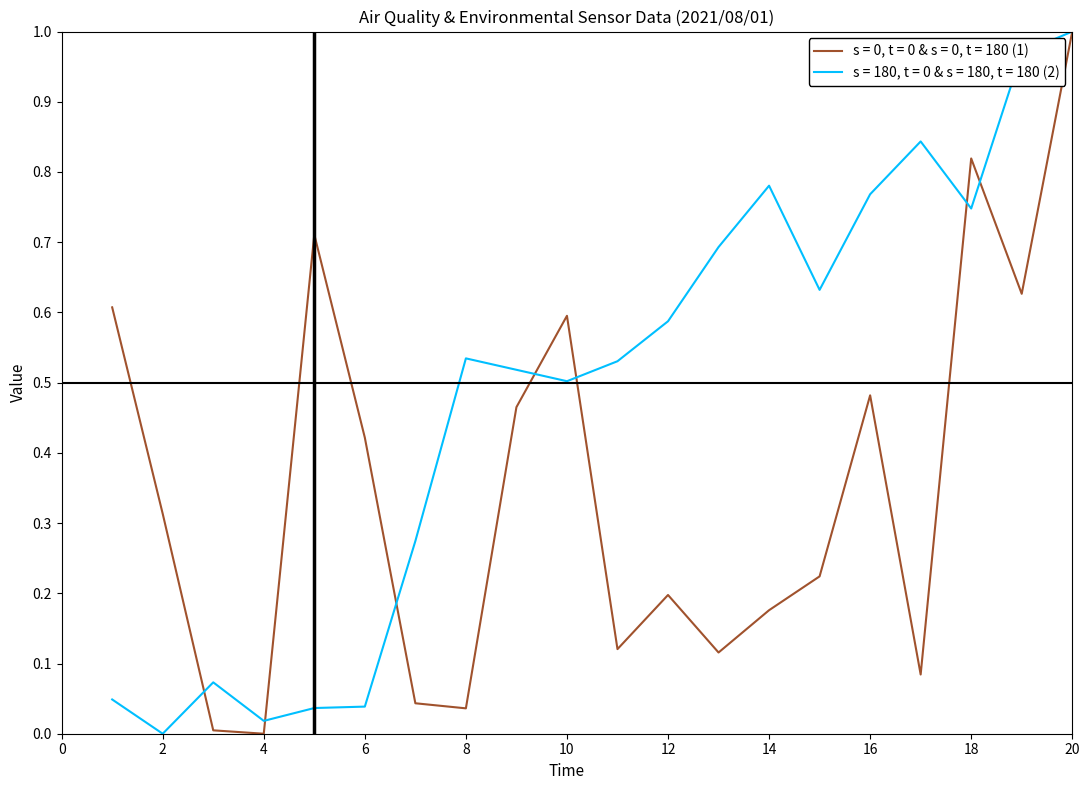

Count the number of data series in this chart.

2